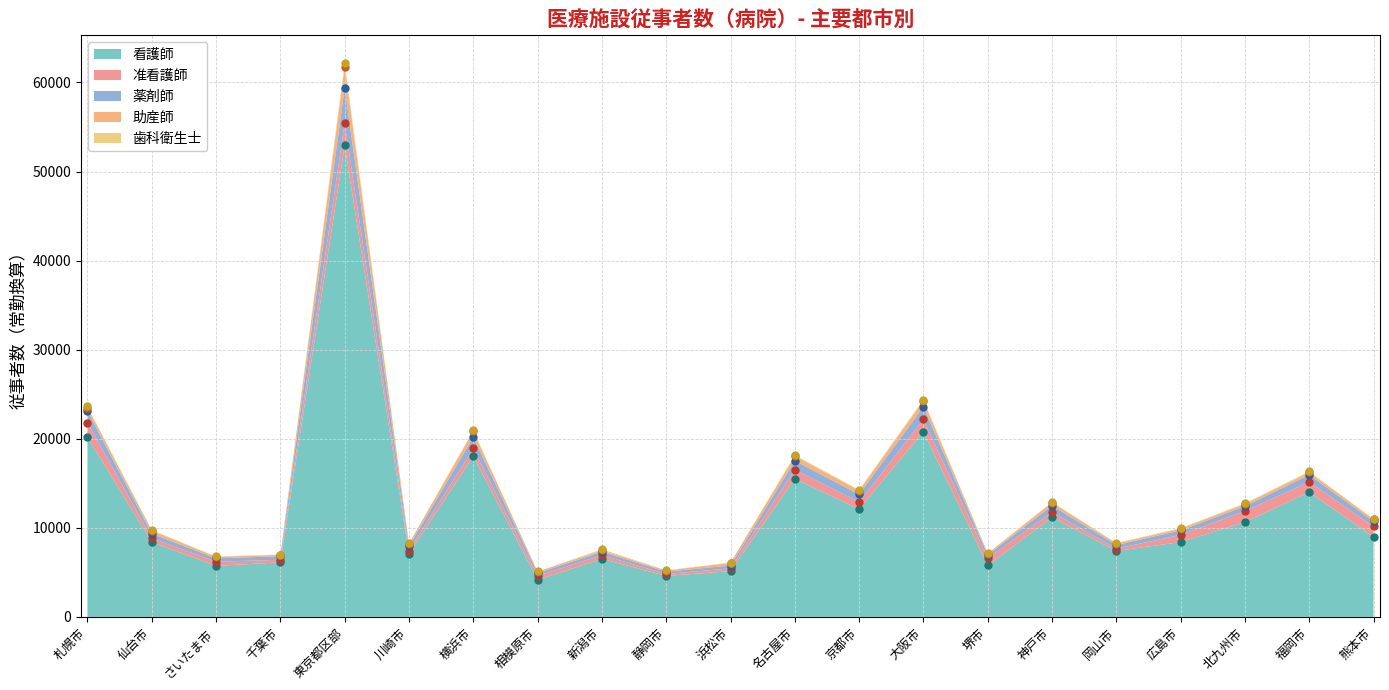

The 看護師 series shows 11656.3 at 仙台市. True or false?

False